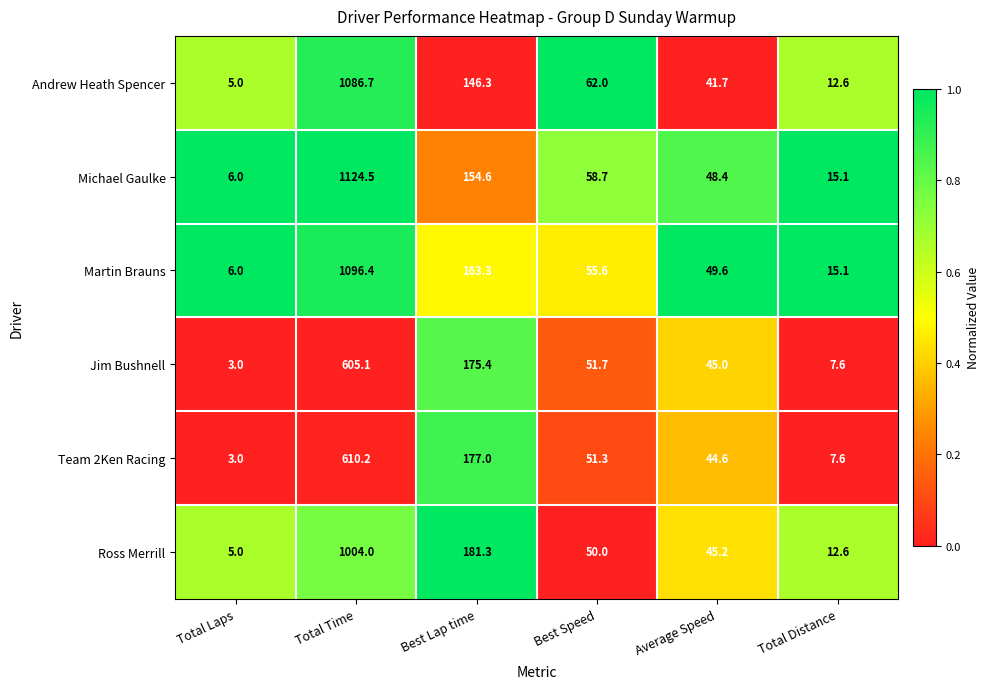

Which series has the widest spread of values?

Michael Gaulke